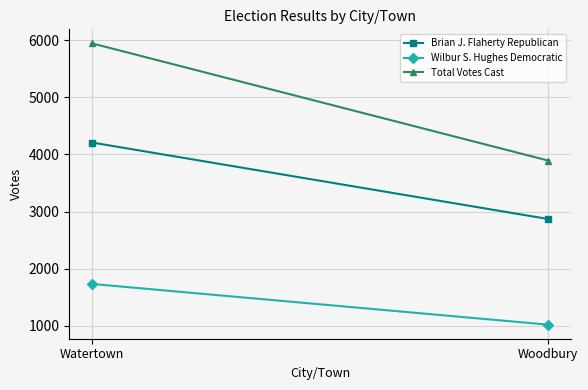

What is the maximum value for Brian J. Flaherty Republican?

4208